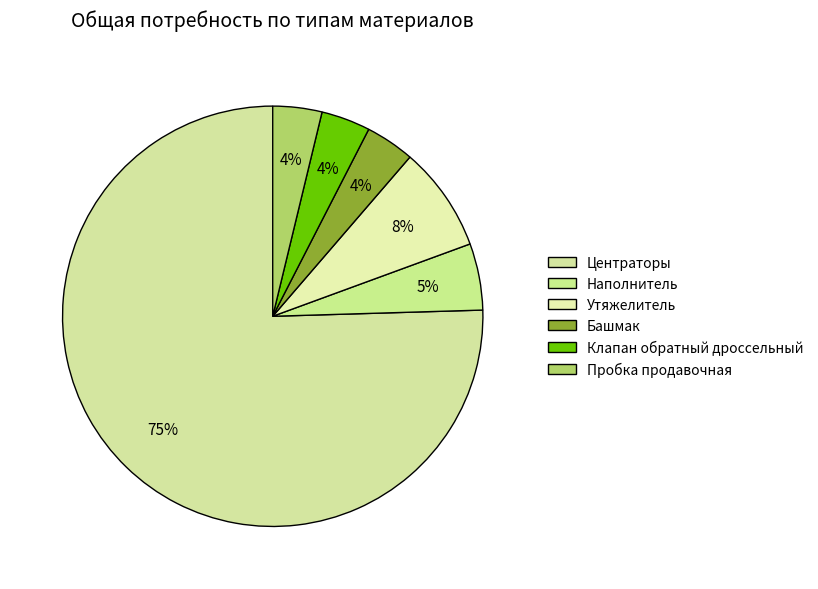

How many segments does this pie chart have?

6